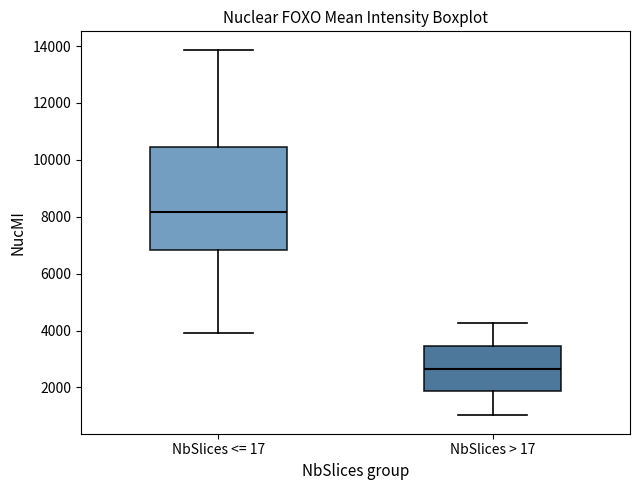

Reading left to right, transcribe this box plot: for each box, give where its median line is, the range the box spans, and where its two whiskers end, as read against the y-axis. The values are not printed on the chart, so give them approximately, as read against the axis.

NbSlices <= 17: median 8200, box 6800 to 10400, whiskers 4000 to 13800
NbSlices > 17: median 2600, box 1800 to 3400, whiskers 1000 to 4200